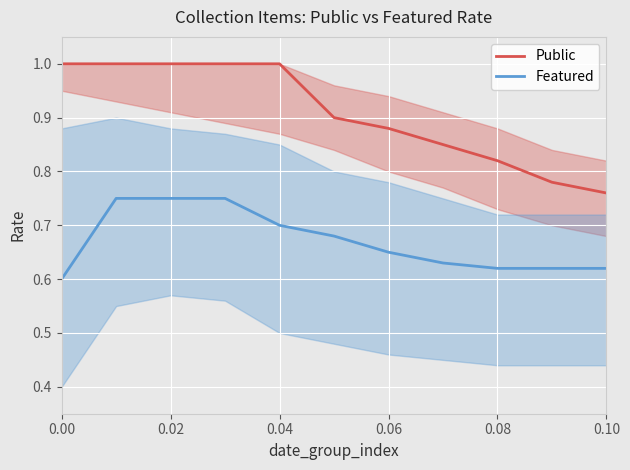

Count the Public values in the range 0 to 1.

11